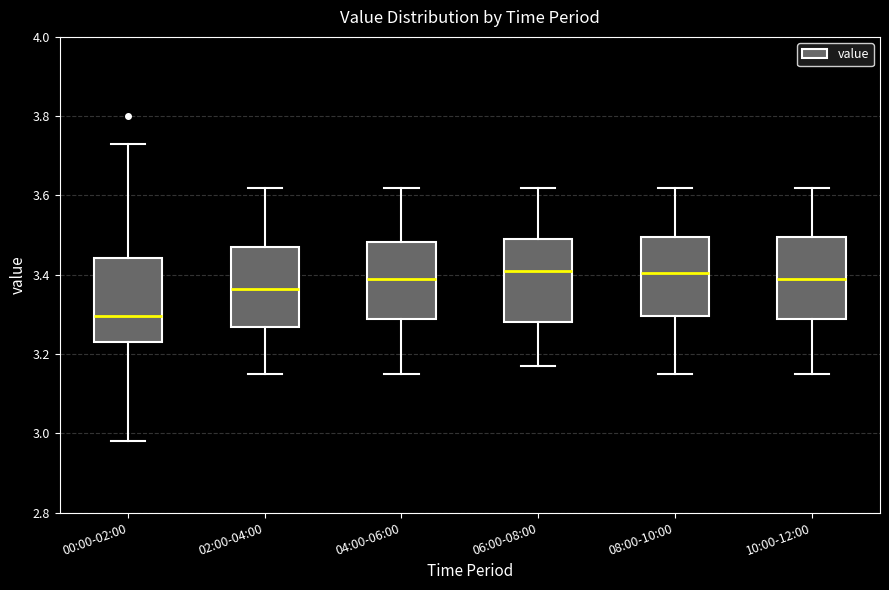

Reading left to right, transcribe this box plot: for each box, give where its median line is, the range the box spans, and where its two whiskers end, as read against the y-axis. The values are not printed on the chart, so give them approximately, as read against the axis.

00:00-02:00: median 3.30, box 3.24 to 3.44, whiskers 2.98 to 3.74
02:00-04:00: median 3.36, box 3.26 to 3.48, whiskers 3.16 to 3.62
04:00-06:00: median 3.40, box 3.28 to 3.48, whiskers 3.16 to 3.62
06:00-08:00: median 3.42, box 3.28 to 3.50, whiskers 3.18 to 3.62
08:00-10:00: median 3.40, box 3.30 to 3.50, whiskers 3.16 to 3.62
10:00-12:00: median 3.40, box 3.28 to 3.50, whiskers 3.16 to 3.62